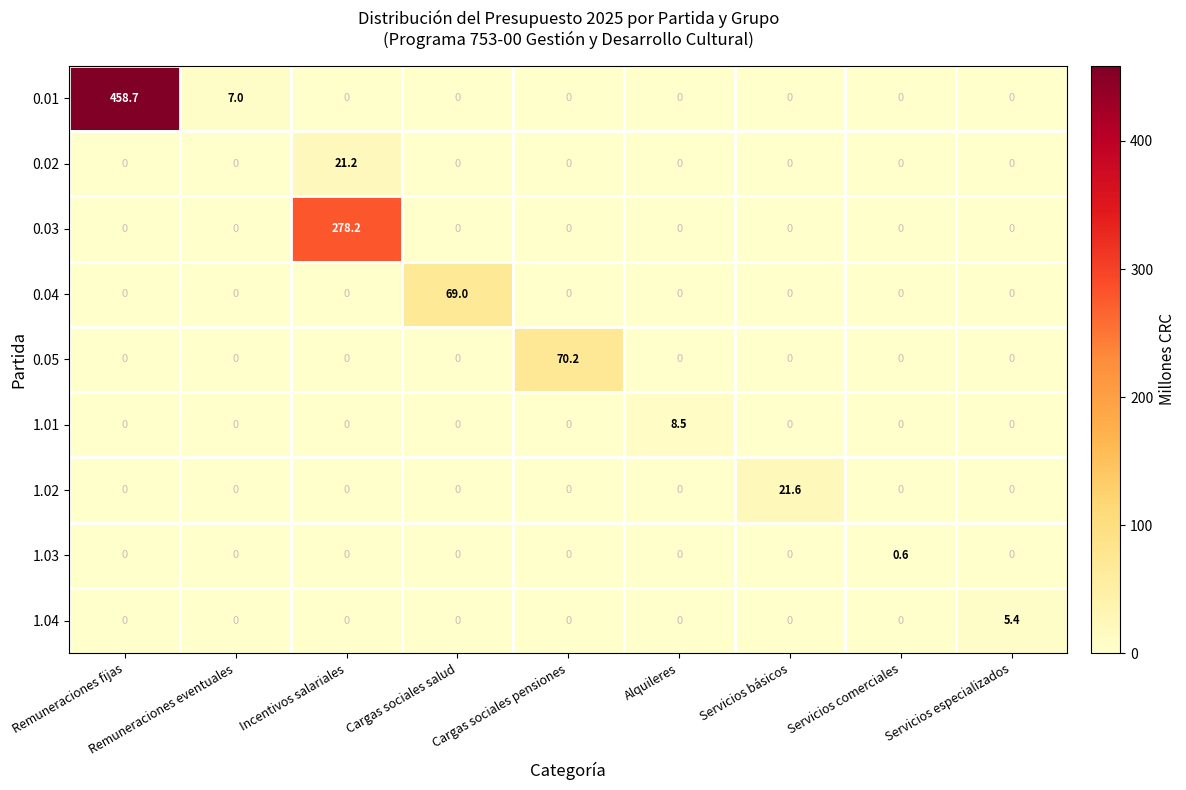

How many series are shown in this chart?

9